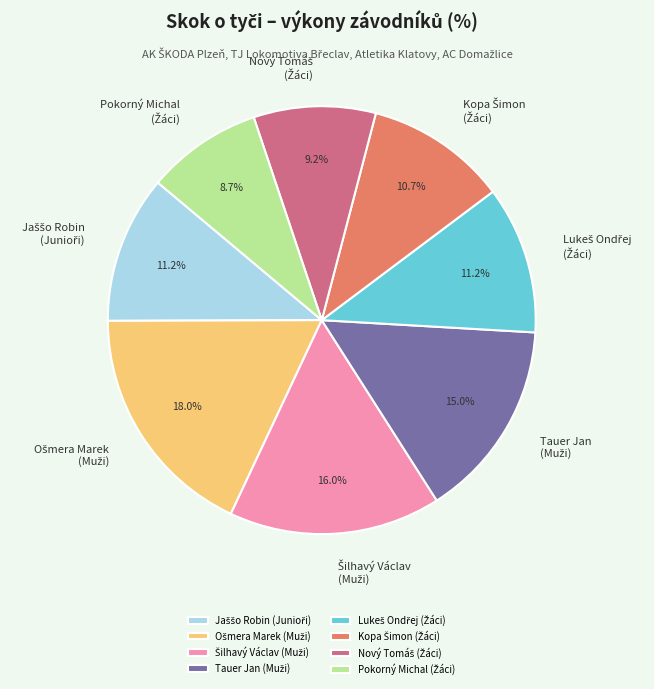

Is there any slice that represents more than half of the pie?

No